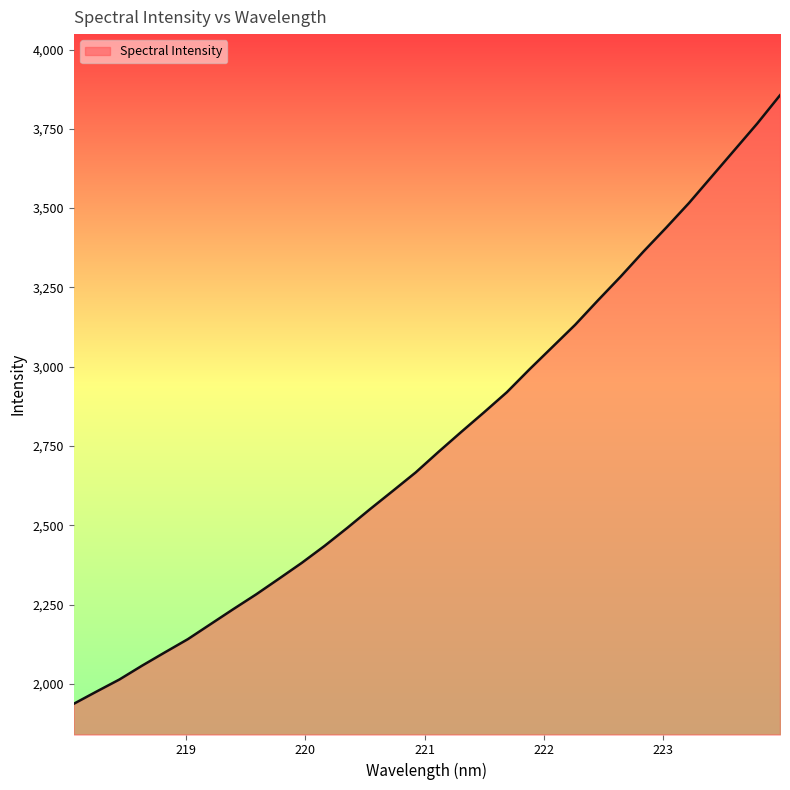

What is the difference between the maximum and minimum values?

1918.7